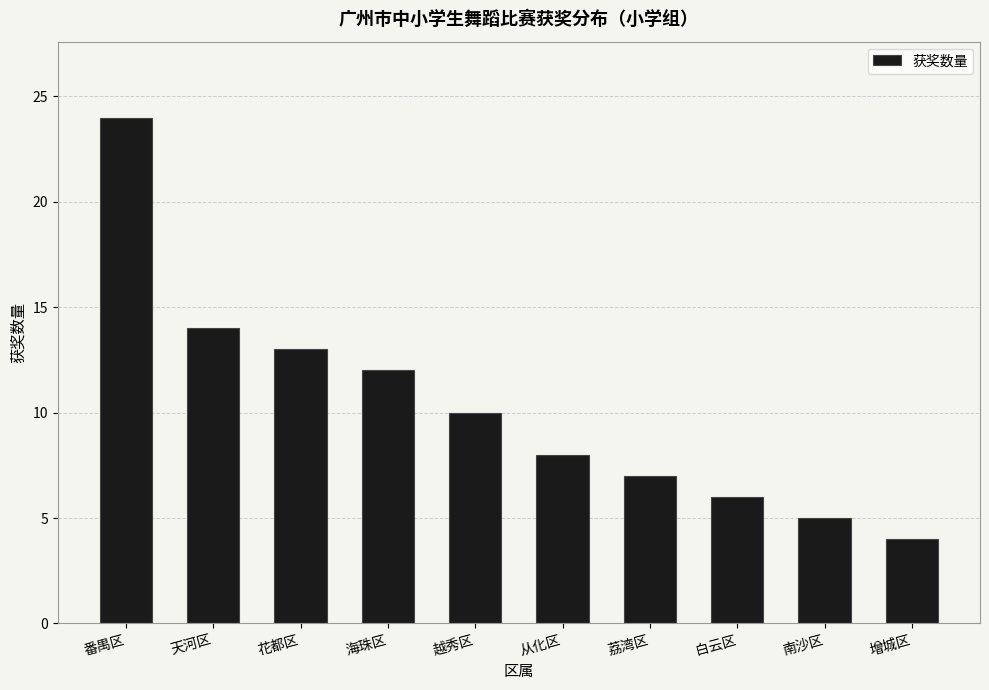

Reading left to right, transcribe all the data shown in this chart.

番禺区=24	天河区=14	花都区=13	海珠区=12	越秀区=10	从化区=8	荔湾区=7	白云区=6	南沙区=5	增城区=4